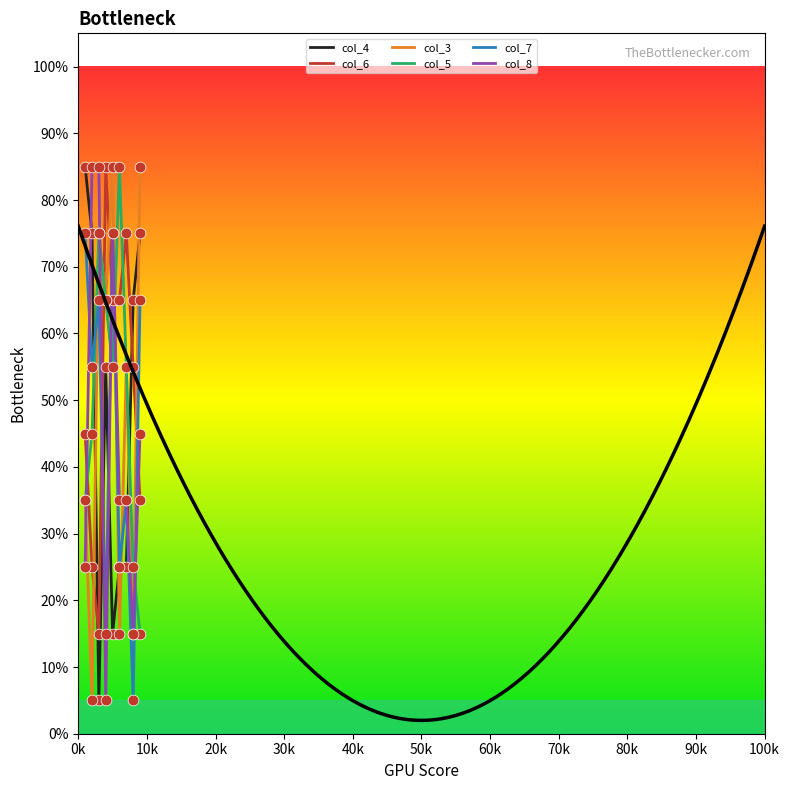

Which series contains the highest Y value?

col_4